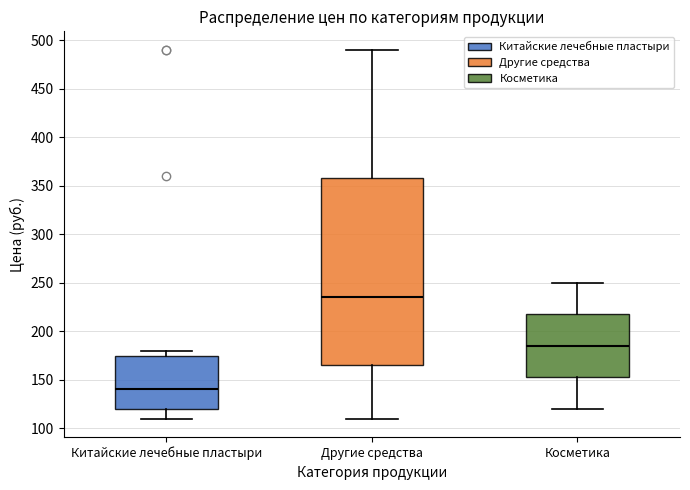

Reading left to right, read every box against the y-axis: the position of its median line, the range the box covers, and the ends of its whiskers. The values are not printed on the chart, so give them approximately, as read against the axis.

Китайские лечебные пластыри: median 140, box 120 to 175, whiskers 110 to 180
Другие средства: median 235, box 165 to 360, whiskers 110 to 490
Косметика: median 185, box 155 to 220, whiskers 120 to 250